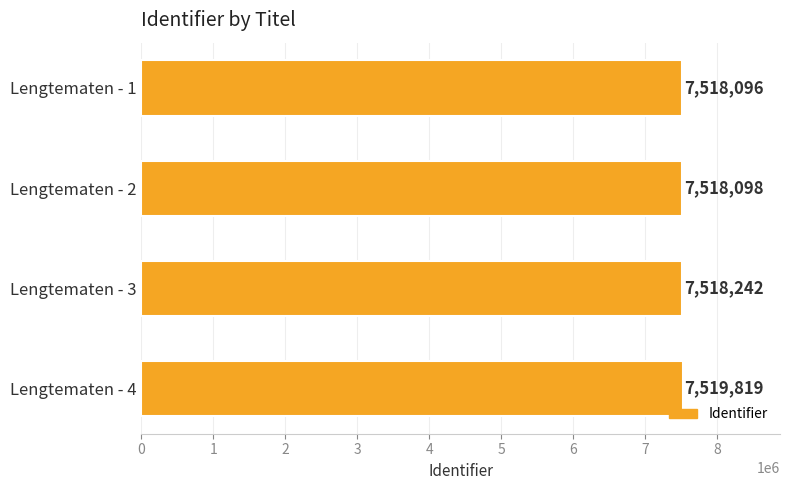

Reading top to bottom, list all the values displayed in this chart.

7518096	7518098	7518242	7519819